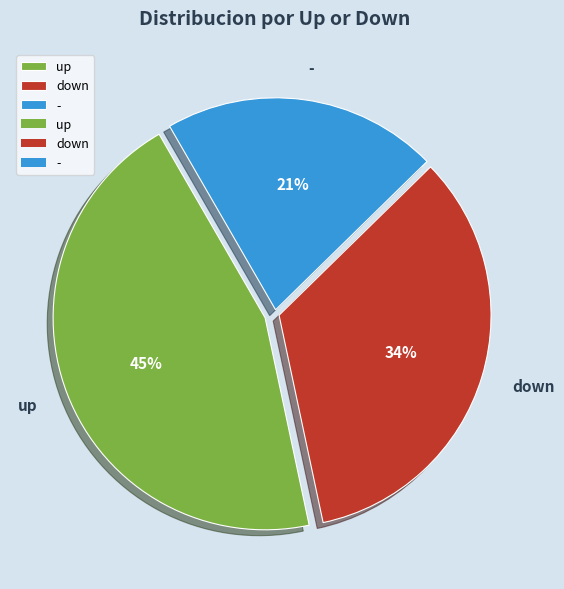

Rank the categories by value from highest to lowest.

up, down, -